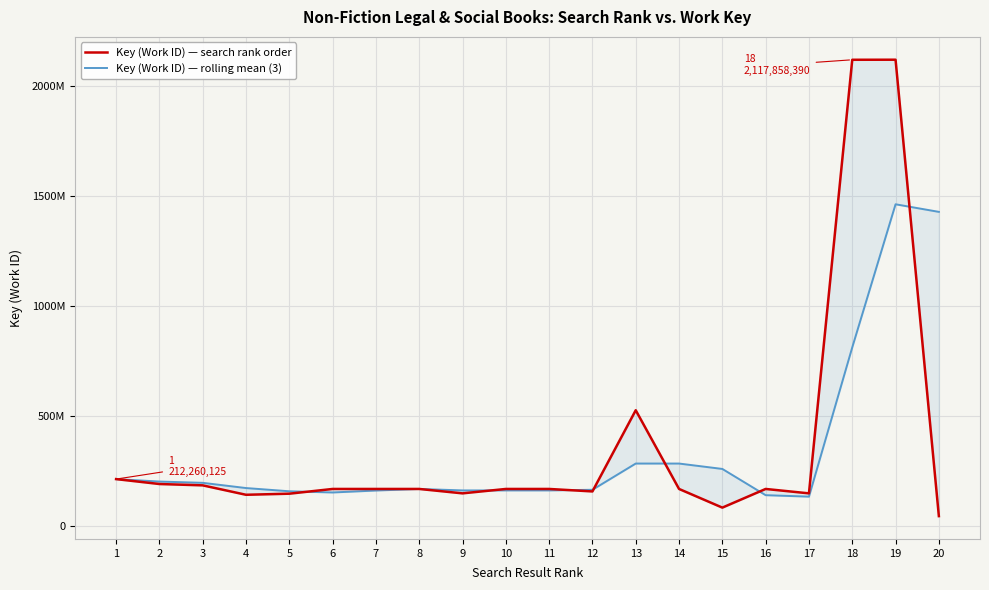

Which series has the largest range (max minus min)?

Key (Work ID) — search rank order